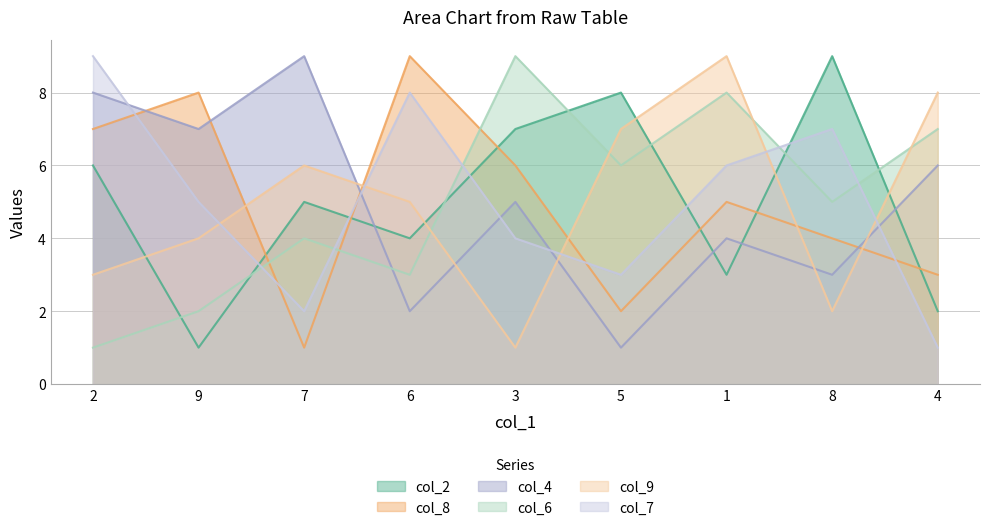

At which label is col_9 closest to 5?

6